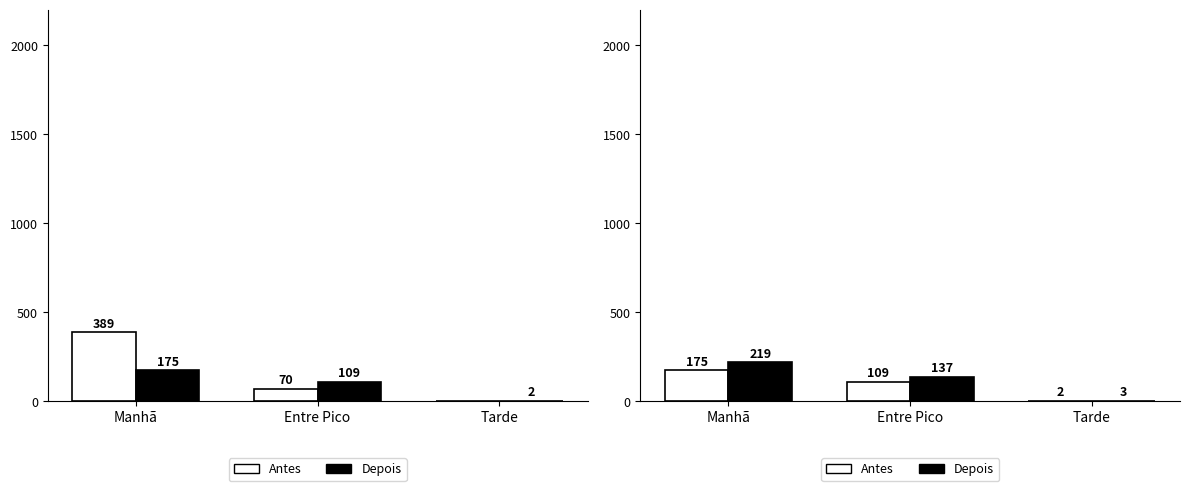

What is the spread (max minus min) of values at Manhã?

43.9